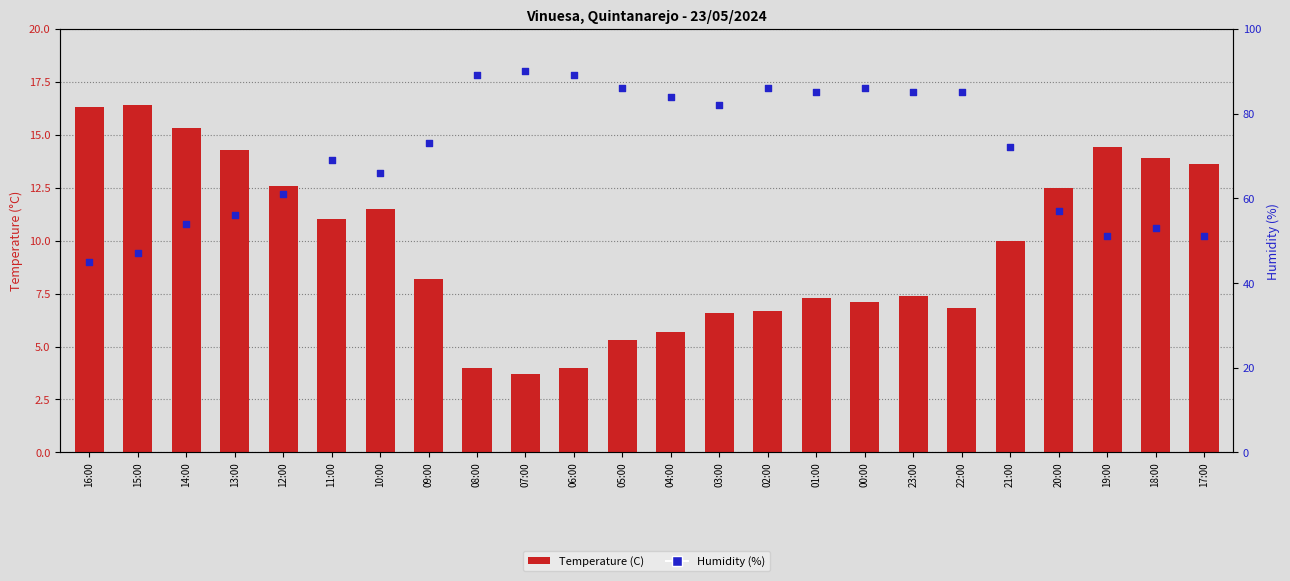

Which series has the largest Y range (max minus min)?

Humidity (%)